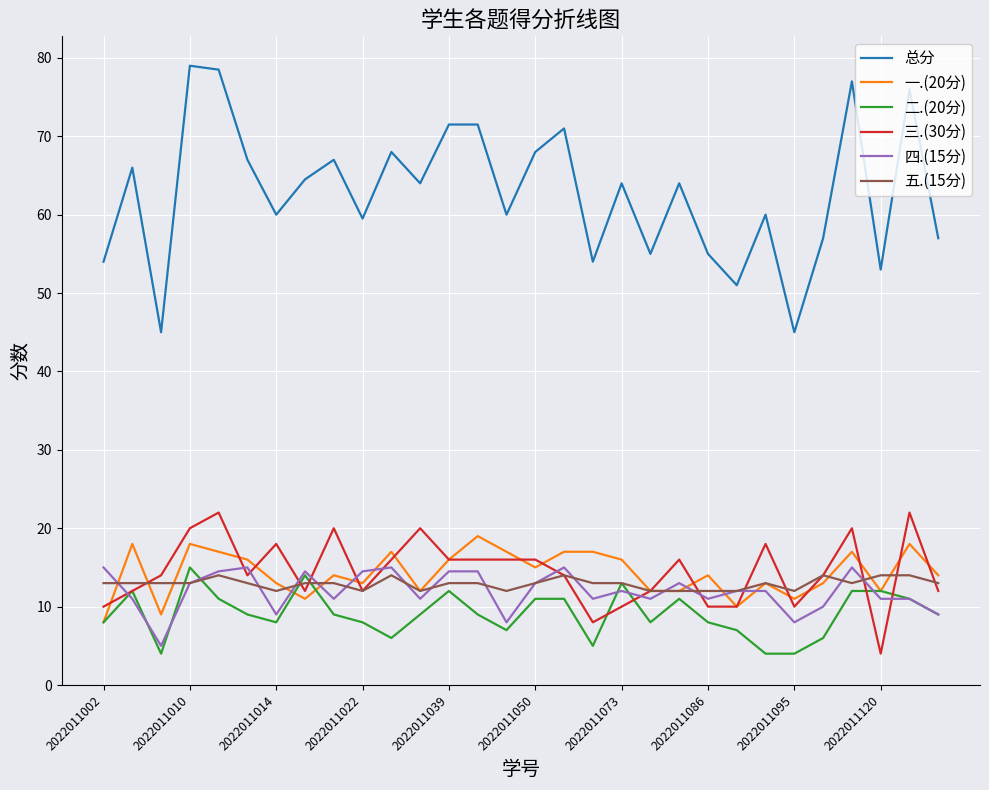

What is the minimum value shown in the chart?

4.0